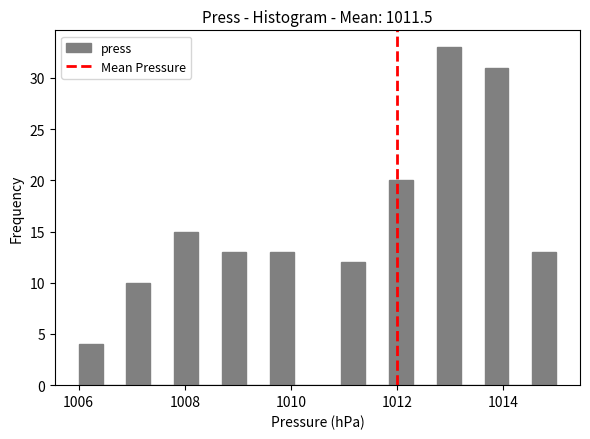

Around what value on the x-axis is the tallest bar? Give the approximate position of its centre, as read against the axis.

1013.0